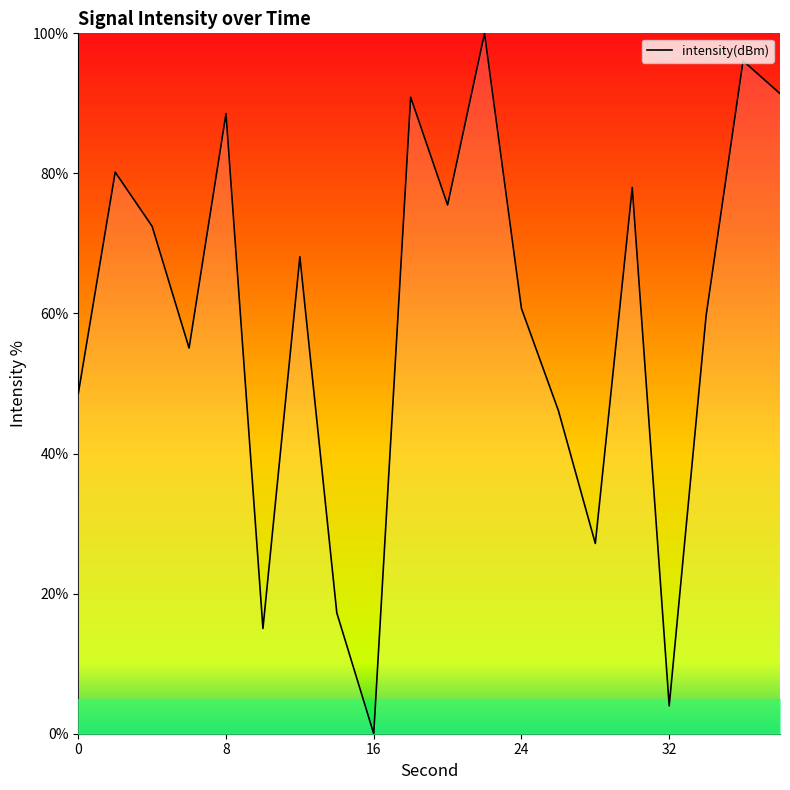

What is the maximum value shown in the chart?

100.0